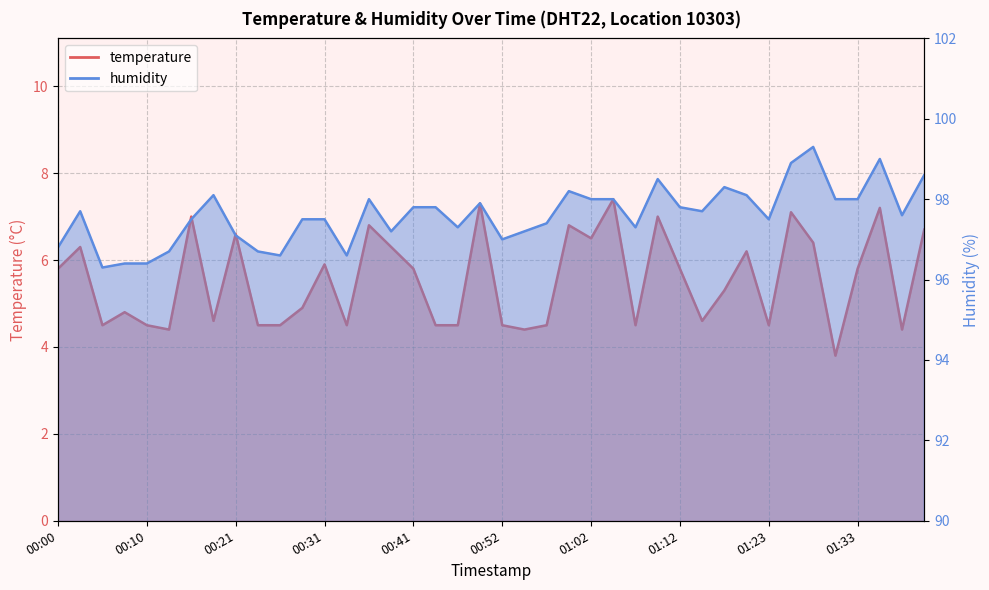

Which has a higher value, 00:49 or 00:34?

00:49